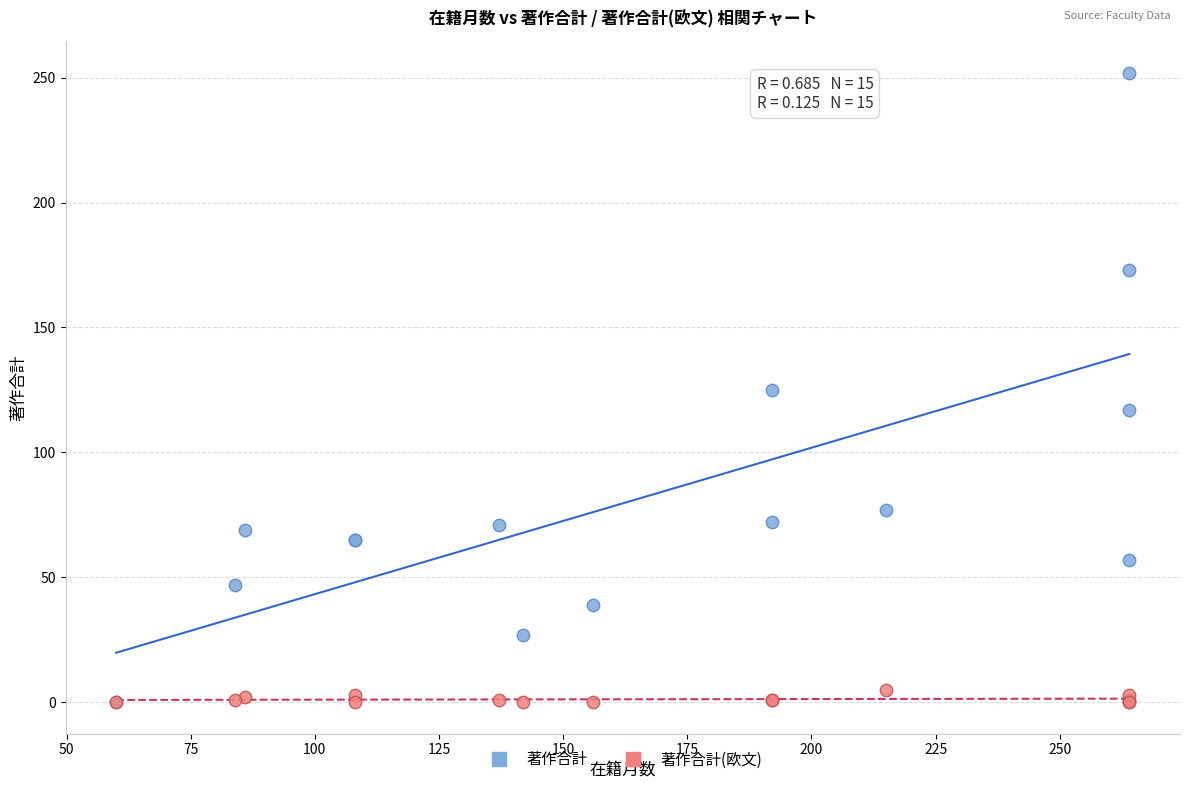

What are all the series names shown in the legend?

著作合計, 著作合計(欧文)